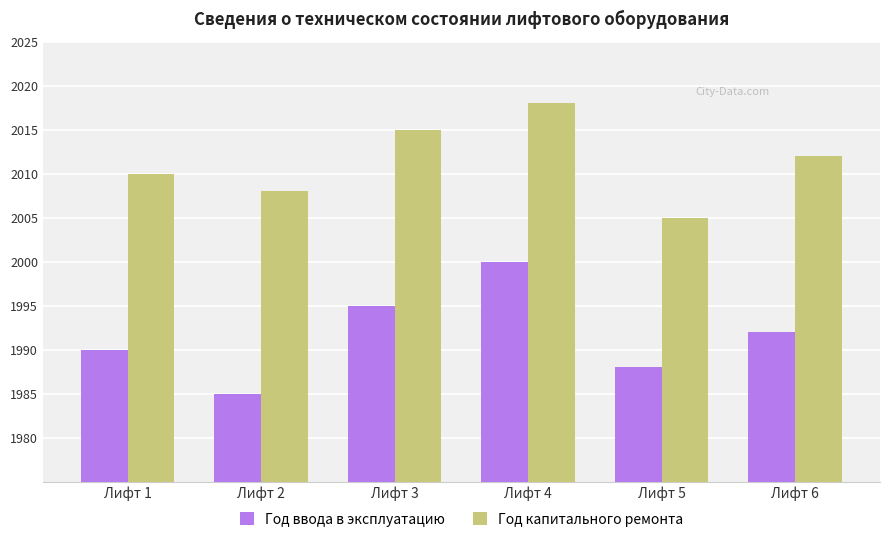

Is the value of Год ввода в эксплуатацию at Лифт 4 greater than the value of Год капитального ремонта at Лифт 3?

No